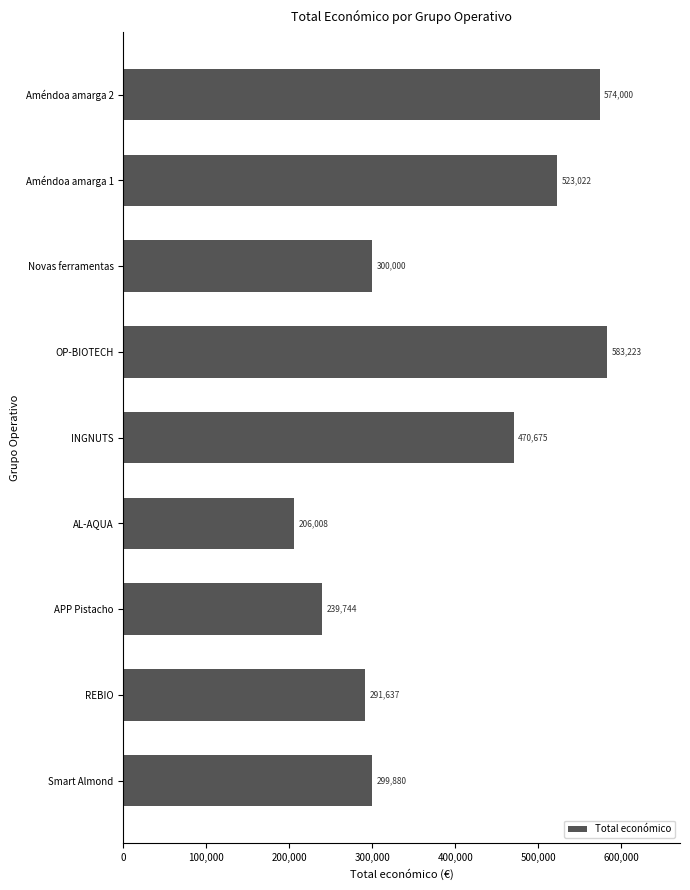

Rank the categories by value from highest to lowest.

OP-BIOTECH, Améndoa amarga 2, Améndoa amarga 1, INGNUTS, Novas ferramentas, Smart Almond, REBIO, APP Pistacho, AL-AQUA